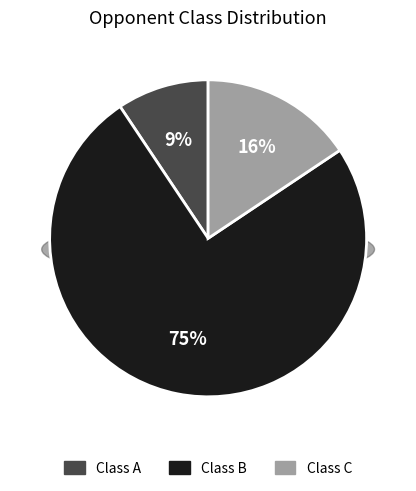

Count the number of slices in the pie.

3